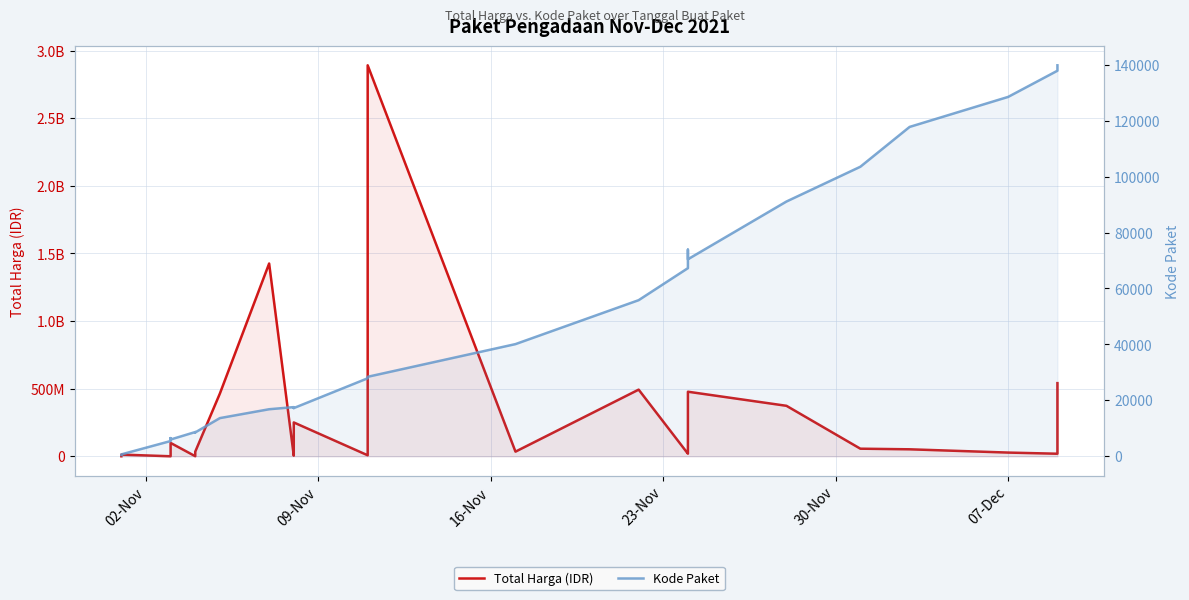

At how many categories does at least one series exceed 383142013?

6